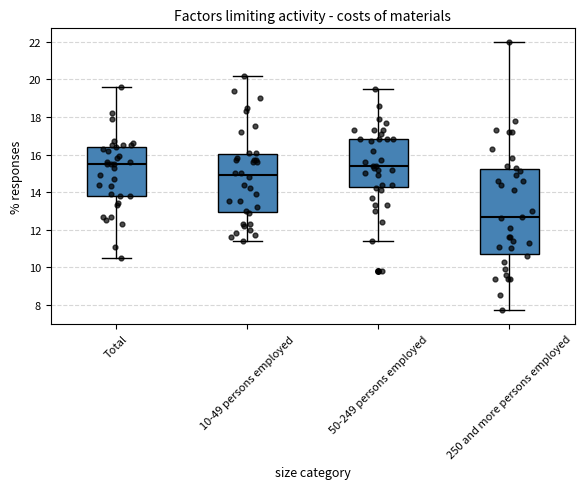

Reading left to right, read every box against the y-axis: the position of its median line, the range the box covers, and the ends of its whiskers. The values are not printed on the chart, so give them approximately, as read against the axis.

Total: median 15.6, box 13.8 to 16.4, whiskers 10.6 to 19.6
10-49 persons employed: median 15.0, box 13.0 to 16.0, whiskers 11.4 to 20.2
50-249 persons employed: median 15.4, box 14.2 to 16.8, whiskers 11.4 to 19.6
250 and more persons employed: median 12.6, box 10.8 to 15.2, whiskers 7.8 to 22.0